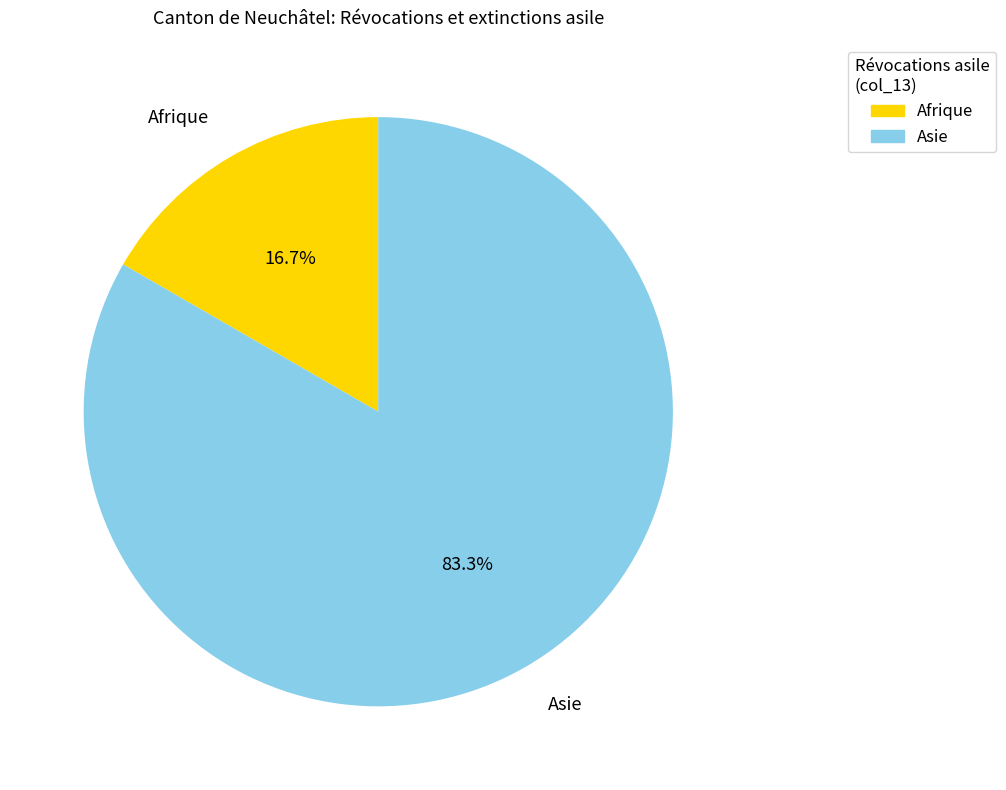

Count the number of slices in the pie.

2